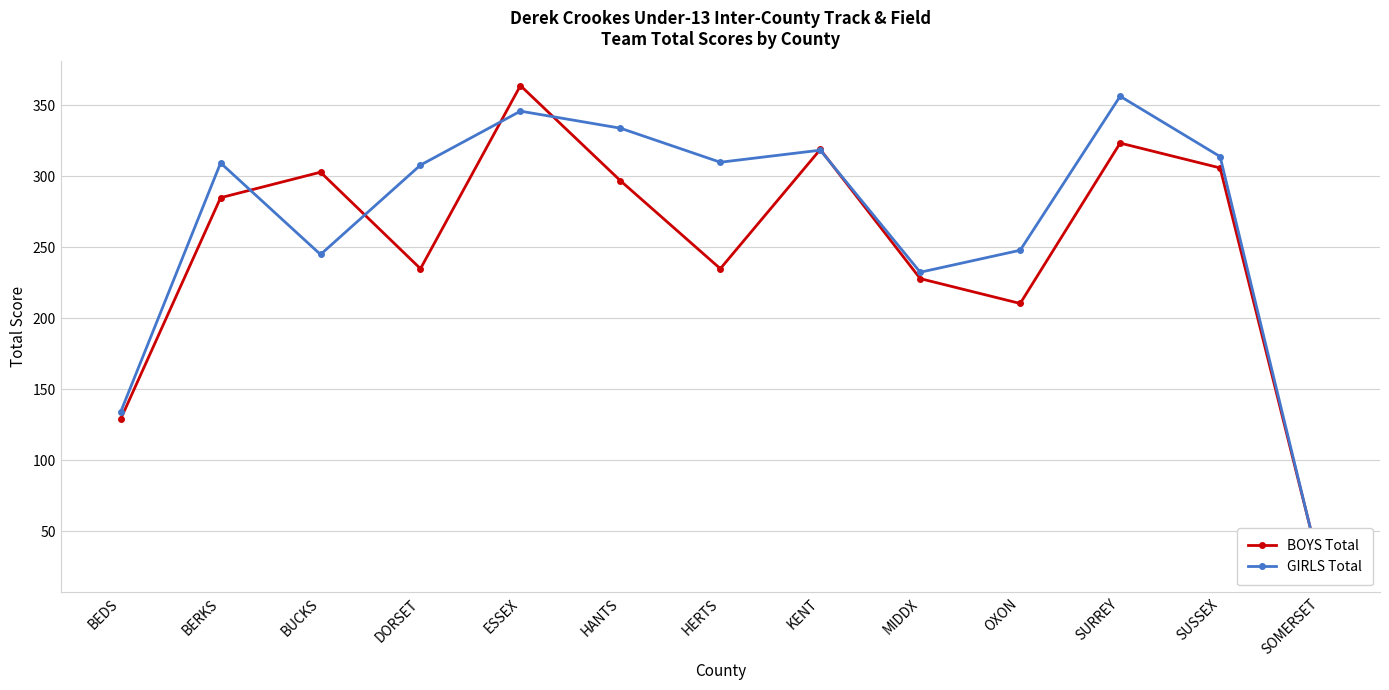

What is the average value of the BOYS Total series?

250.8